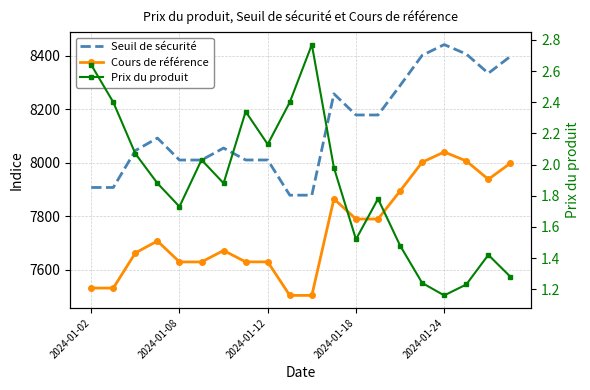

How many data points does each series have?

20